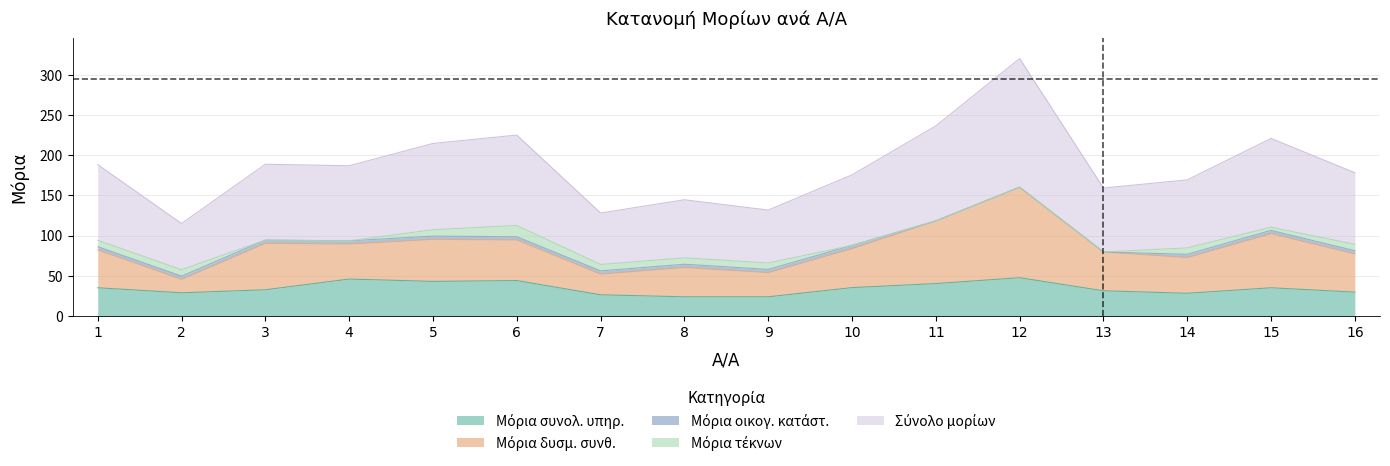

Is it true that Μόρια τέκνων equals -7.0 at 11?

False